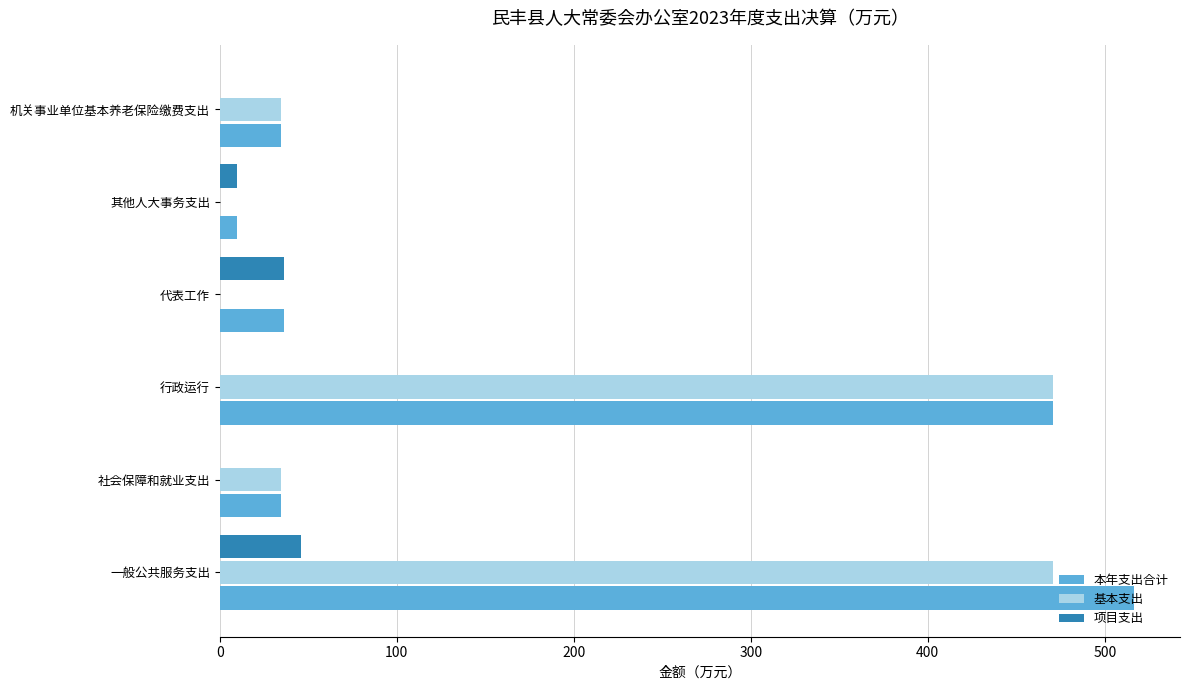

At which label is 本年支出合计 closest to 263?

行政运行